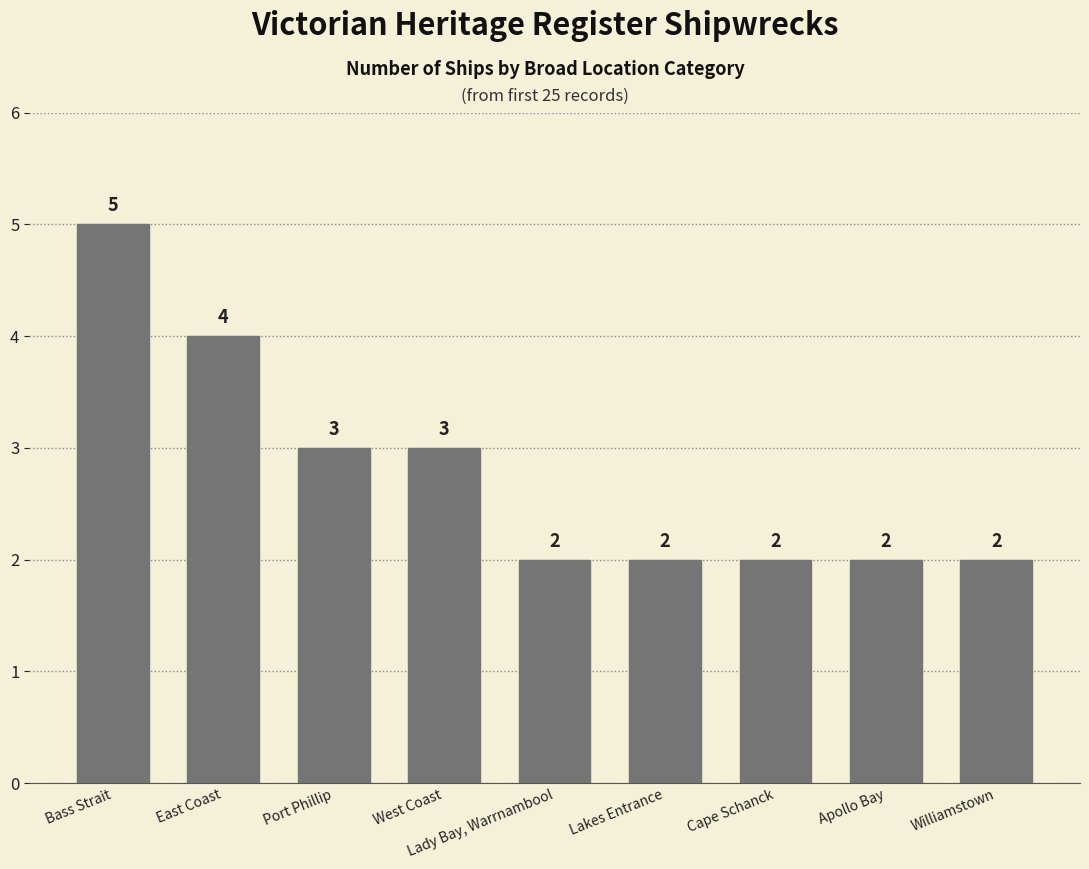

What is the minimum value shown in the chart?

2